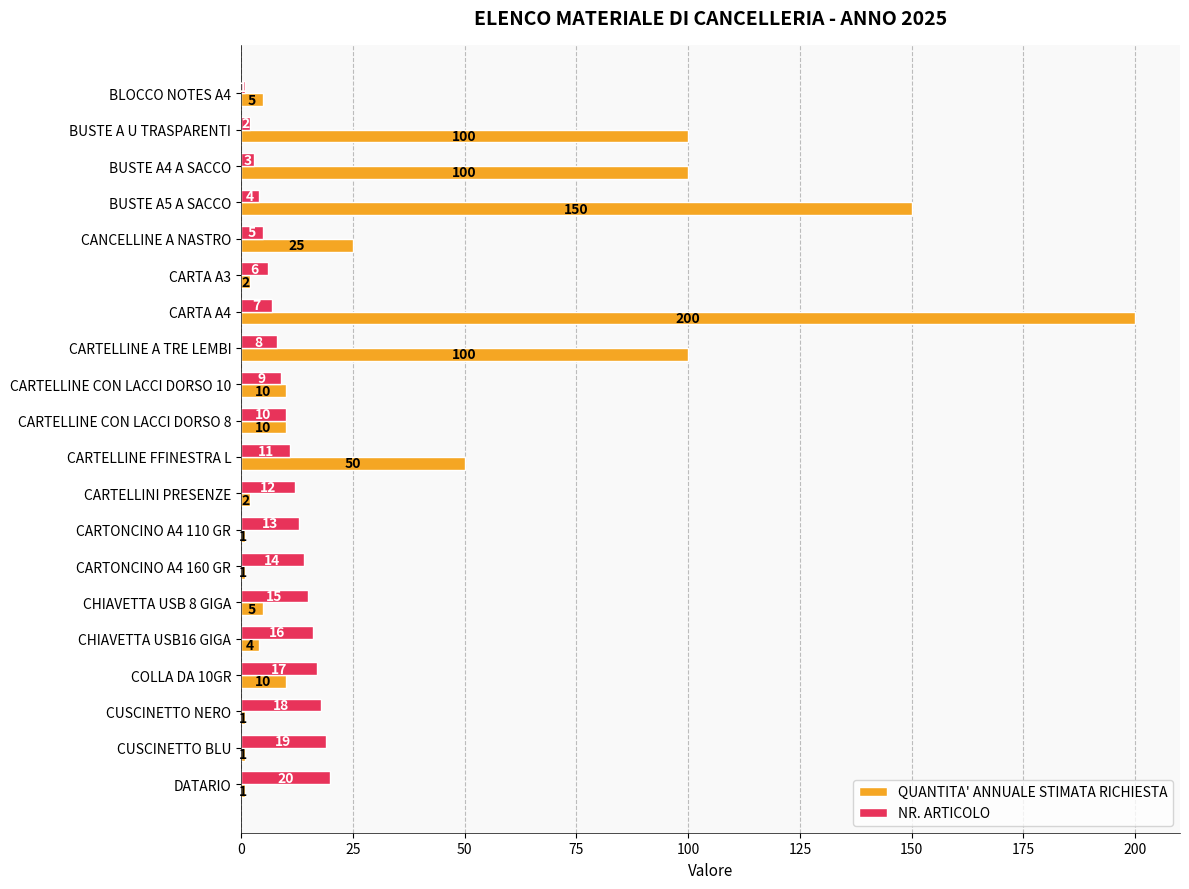

How many data points in QUANTITA' ANNUALE STIMATA RICHIESTA are less than 10?

10